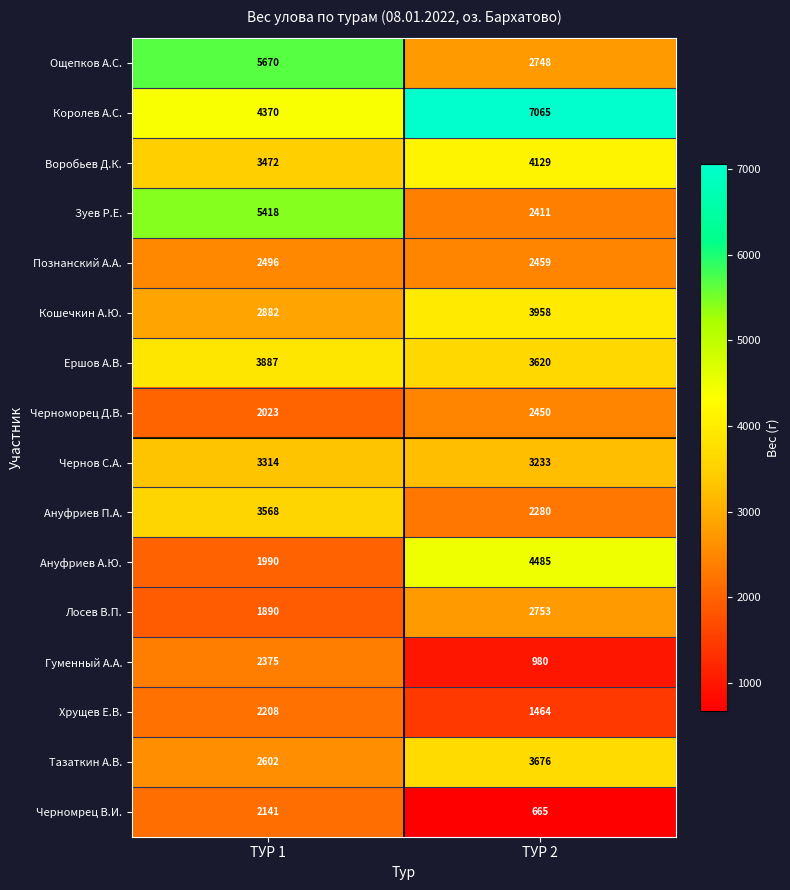

At which label does Тазаткин А.В. reach its peak?

ТУР 2